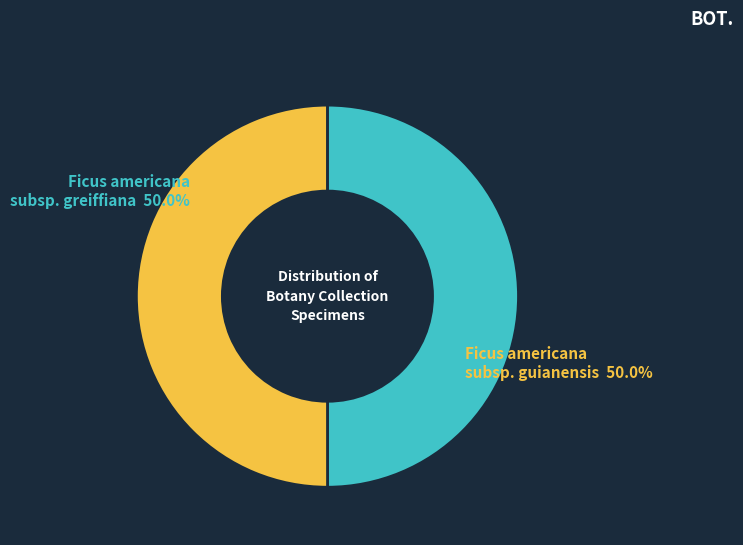

What is the ratio of the value at Ficus americana subsp. greiffiana to the value at Ficus americana subsp. guianensis?

1.0